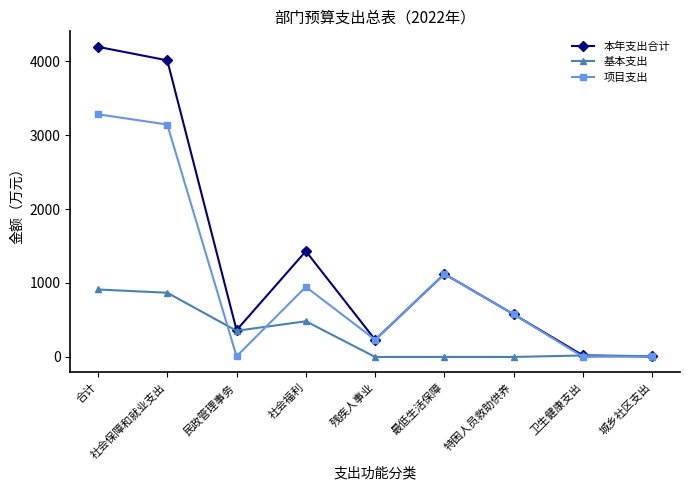

How many interior local peaks does the 本年支出合计 series have?

2